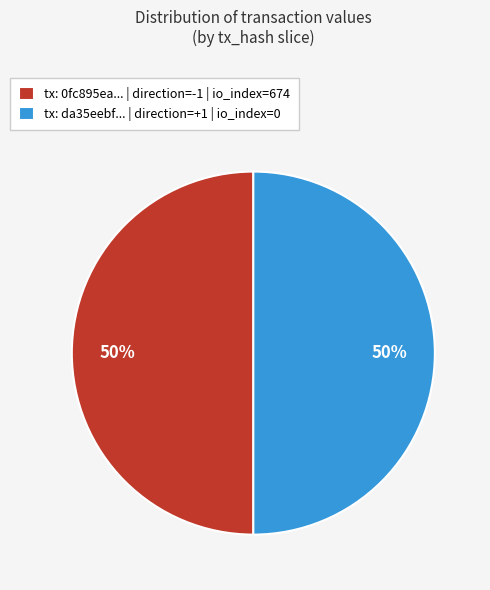

What is the ratio of the value at tx: da35eebf... | direction=+1 | io_index=0 to the value at tx: 0fc895ea... | direction=-1 | io_index=674?

1.0